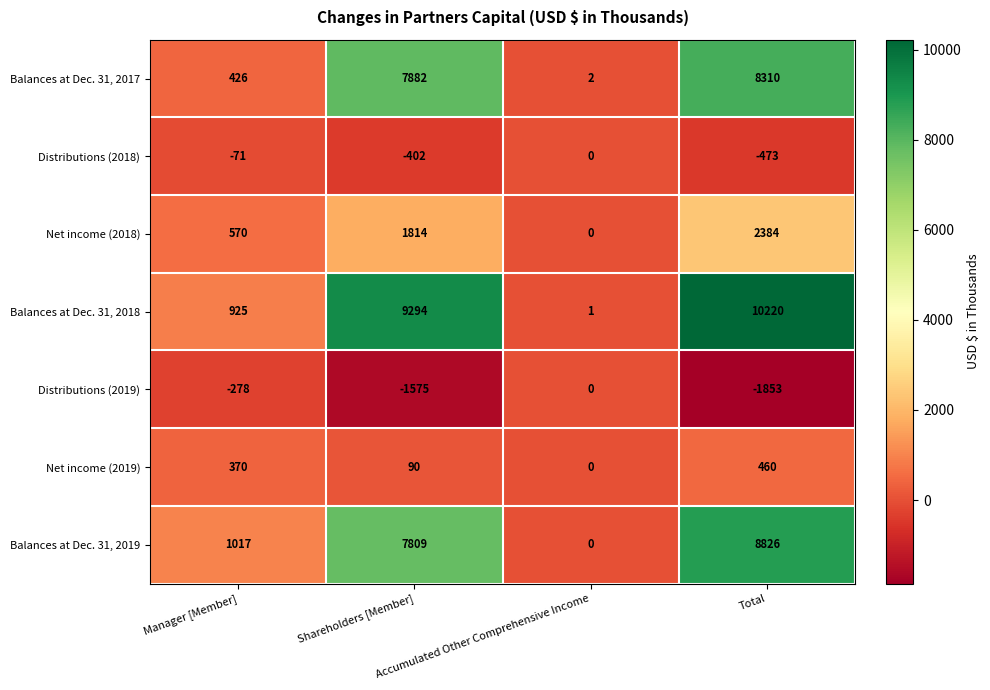

Count the Distributions (2018) values in the range -402 to 0.

3